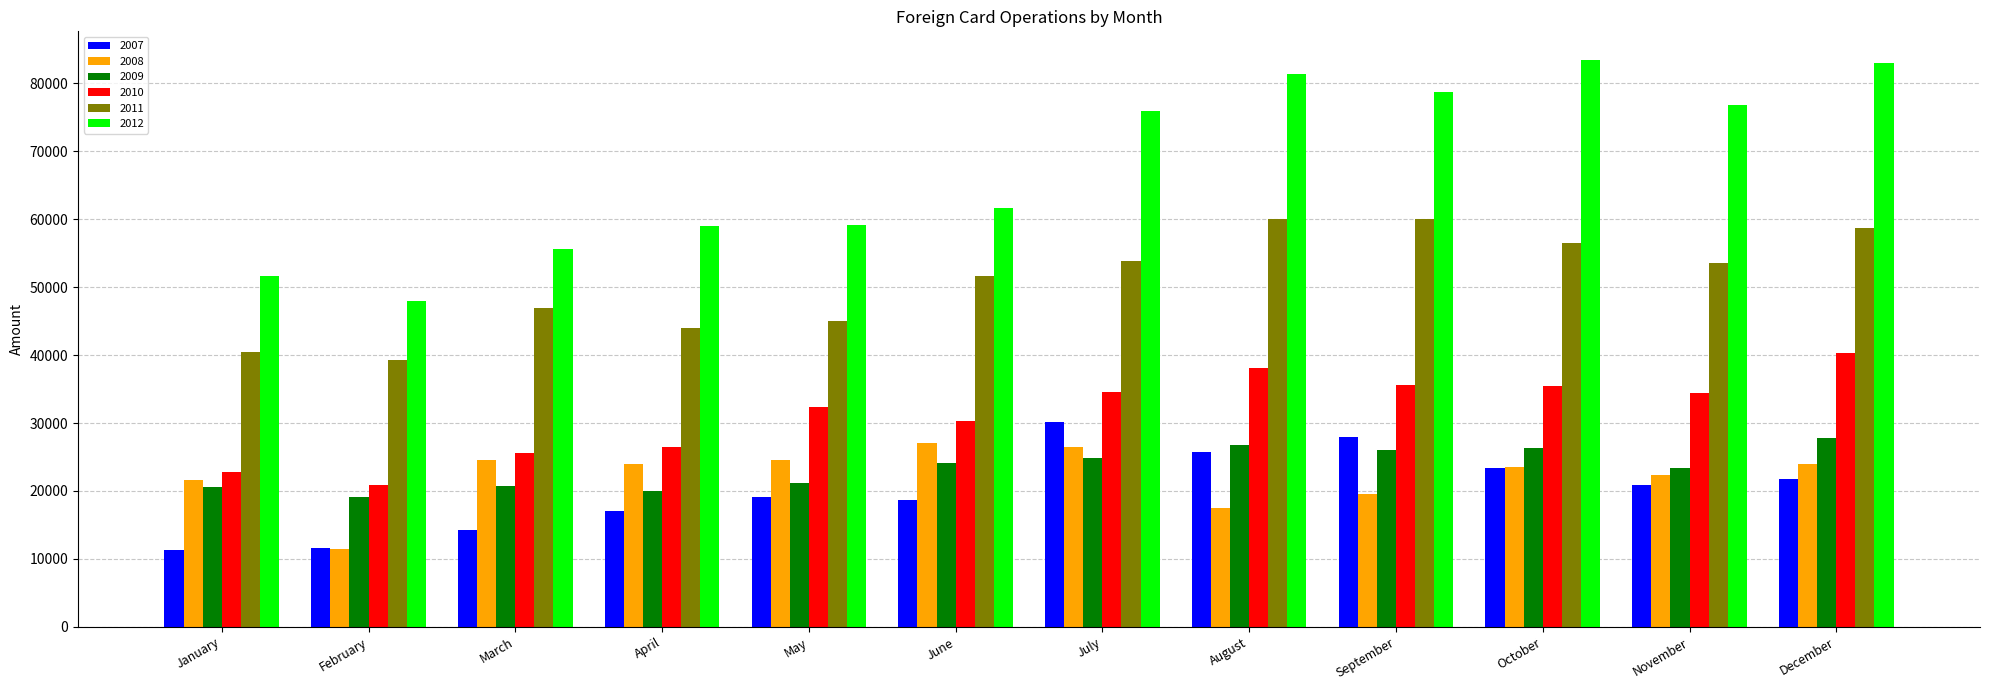

What is the value of the 2012 bar at the 6th from the left?

61660.9